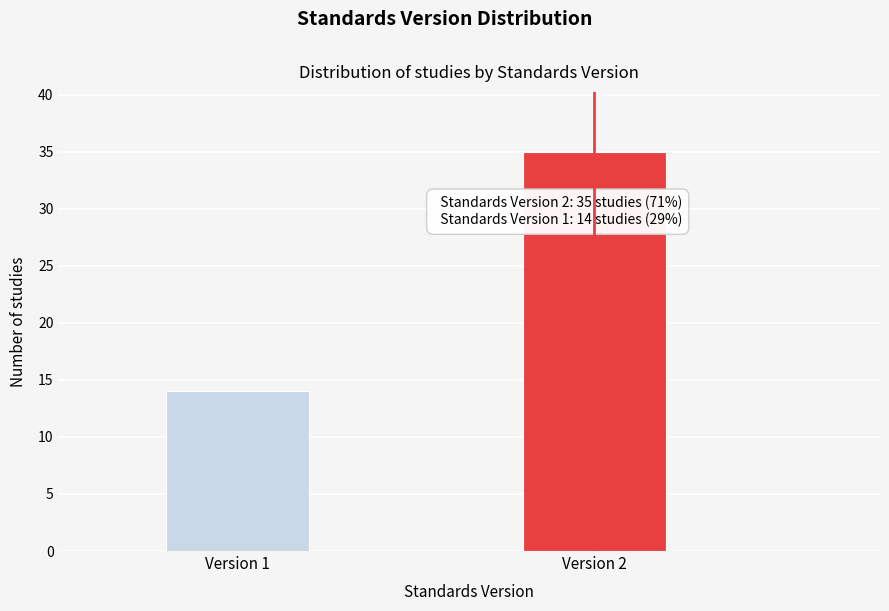

Reading right to left, extract all data points from this chart.

Version 2=35	Version 1=14